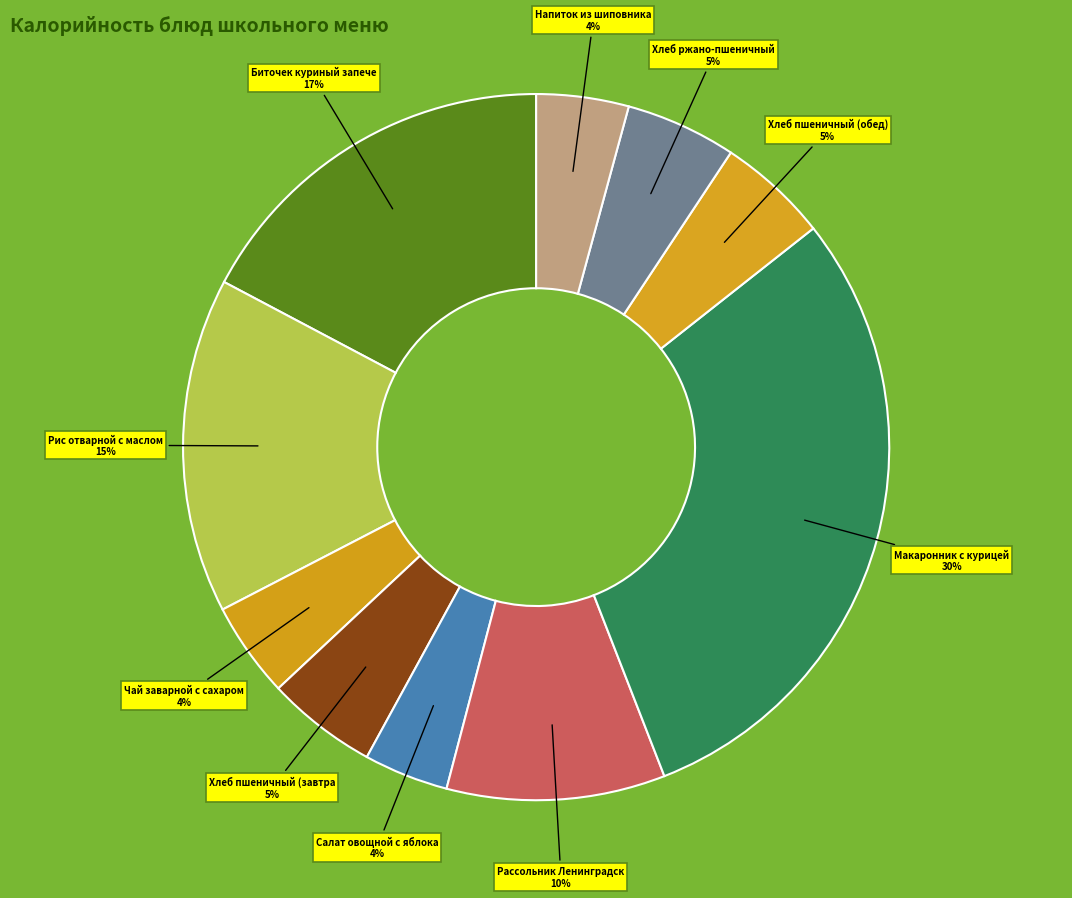

Rank the categories by value from highest to lowest.

Макаронник с курицей, Биточек куриный запеченный, Рис отварной с маслом, Рассольник Ленинградский, Хлеб пшеничный (завтрак), Хлеб пшеничный (обед), Хлеб ржано-пшеничный, Чай заварной с сахаром и лимоном, Напиток из шиповника, Салат овощной с яблоками